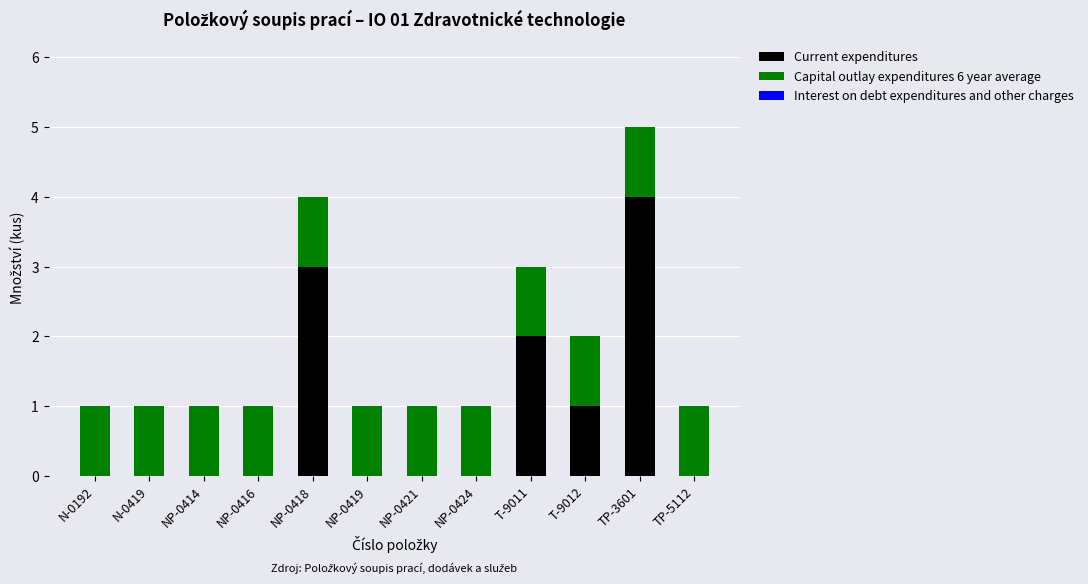

What is the total value across all series at T-9011?

3